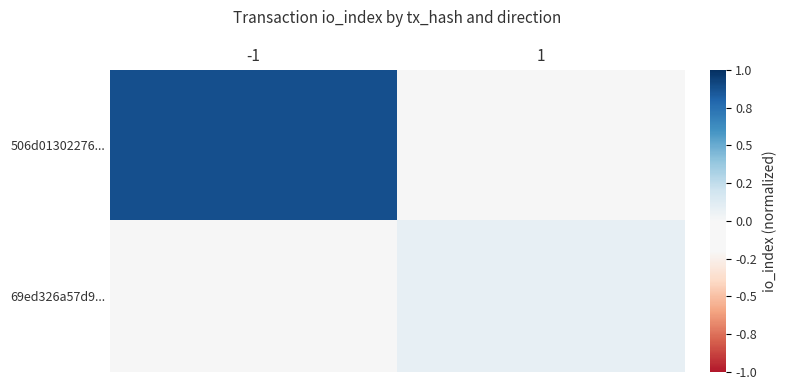

How many categories are shown in the chart?

2